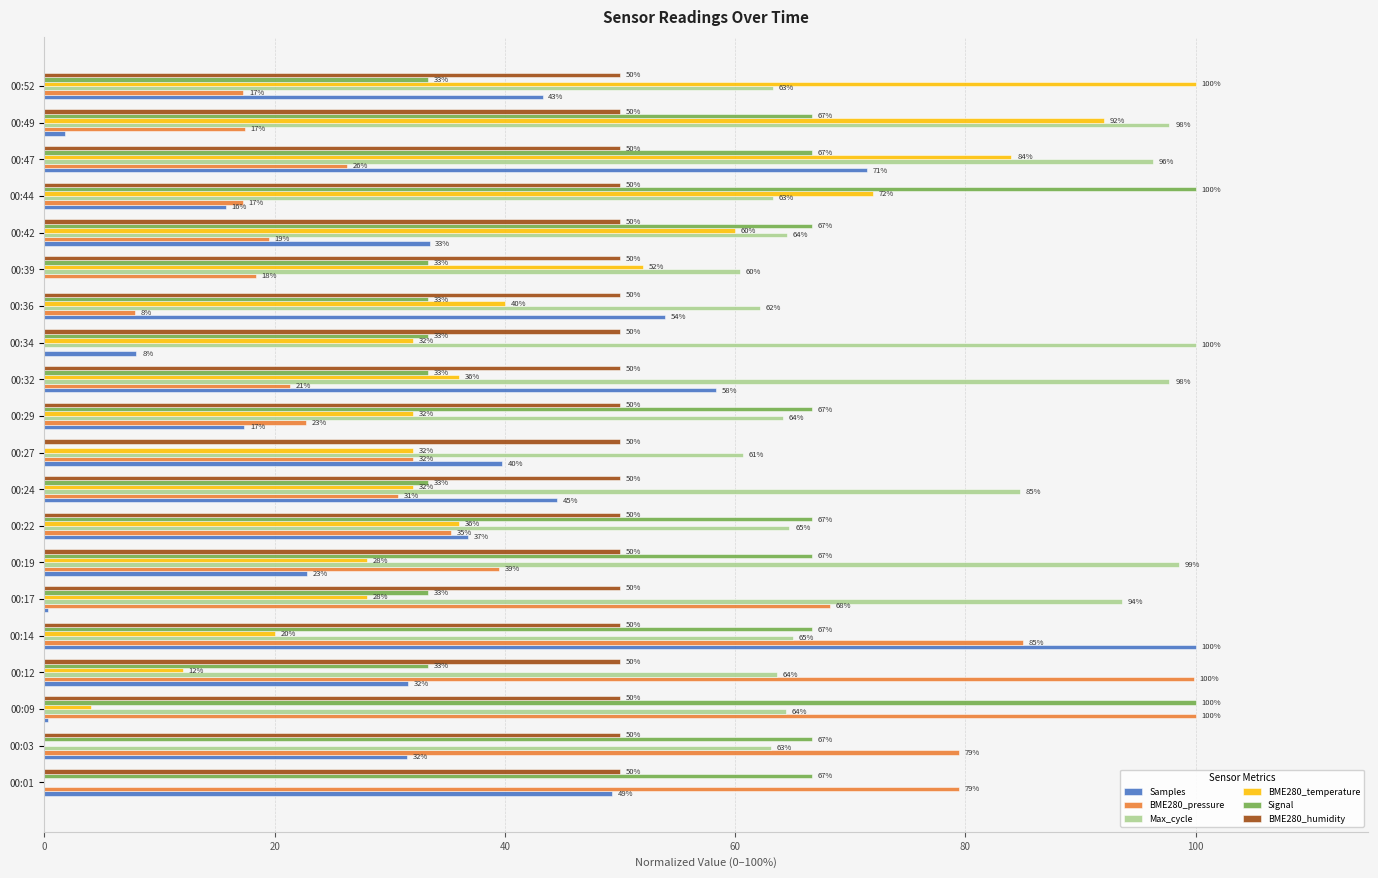

Which series changed the most between 00:12 and 00:29?

BME280_pressure